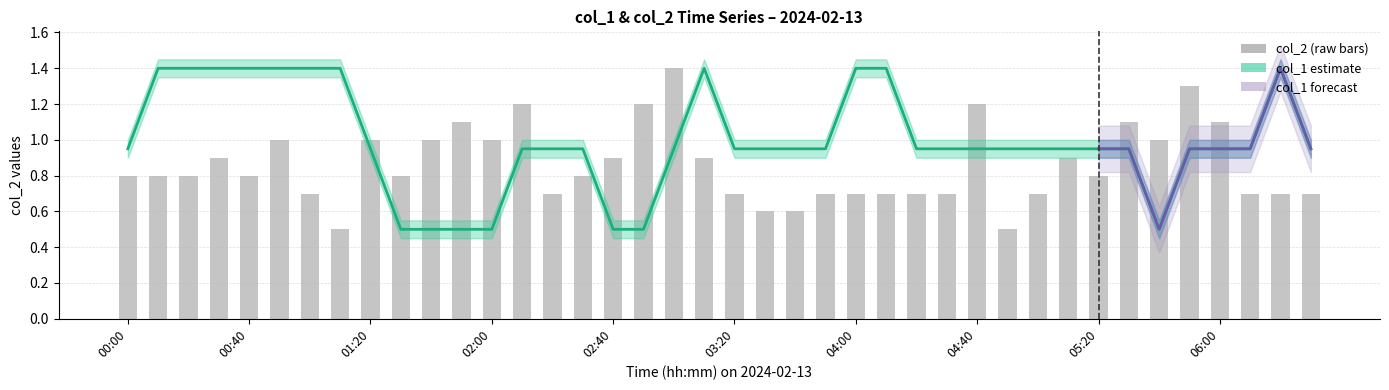

List the series in order of their overall mean, lowest first.

col_2, col_1